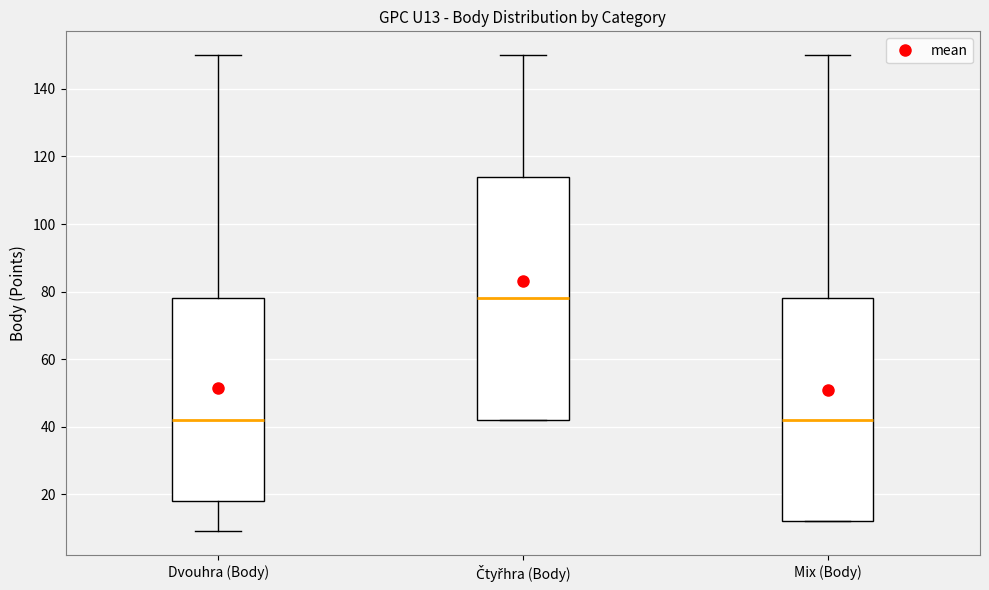

Reading left to right, read every box against the y-axis: the position of its median line, the range the box covers, and the ends of its whiskers. The values are not printed on the chart, so give them approximately, as read against the axis.

Dvouhra (Body): median 42, box 18 to 78, whiskers 10 to 150
Čtyřhra (Body): median 78, box 42 to 114, whiskers 42 to 150
Mix (Body): median 42, box 12 to 78, whiskers 12 to 150